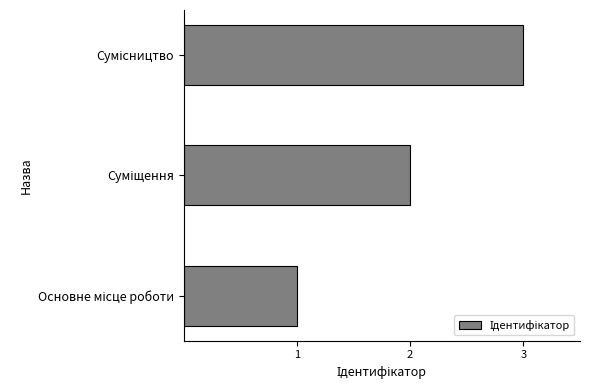

What is the sum of all values?

6